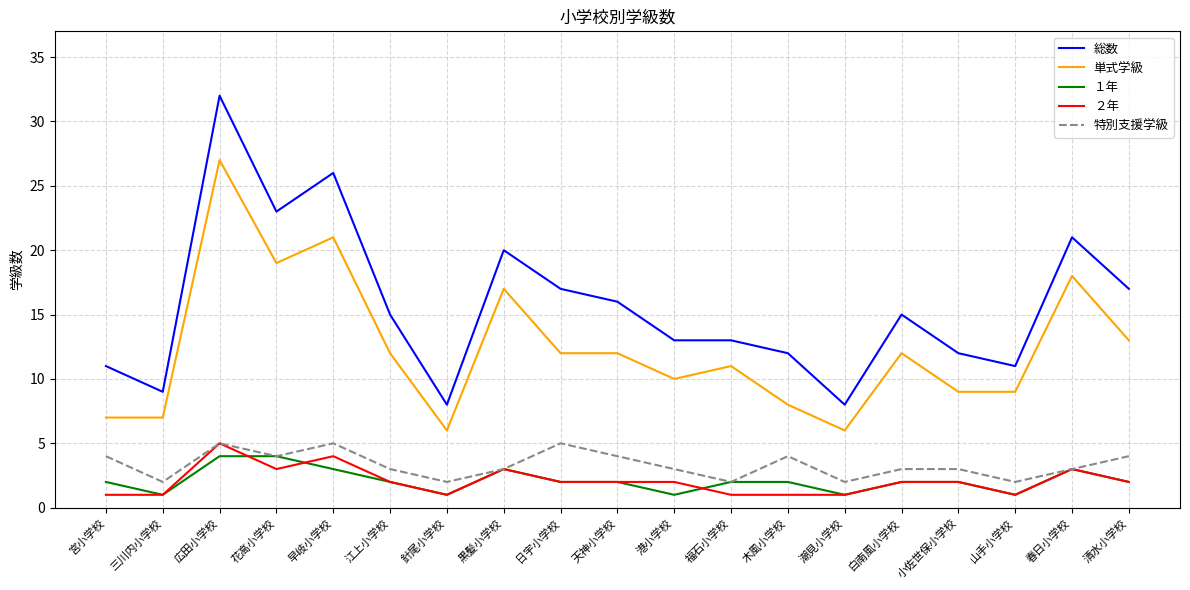

What is the difference between the highest and lowest values at 小佐世保小学校?

10